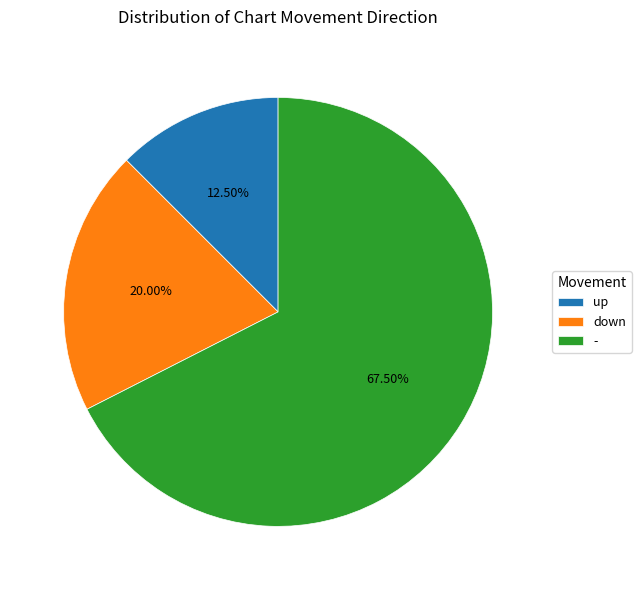

Which category has the biggest portion of the pie?

-